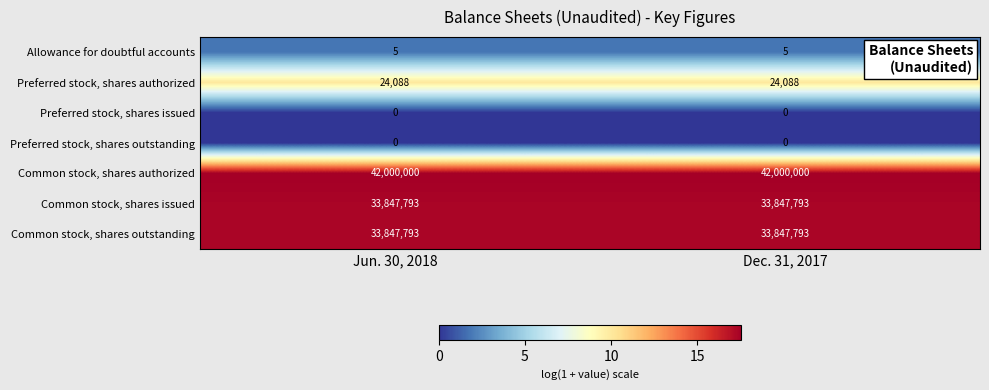

Reading left to right, transcribe all the data shown in this chart.

Allowance for doubtful accounts: Jun. 30, 2018=5	Dec. 31, 2017=5
Preferred stock, shares authorized: Jun. 30, 2018=24088	Dec. 31, 2017=24088
Preferred stock, shares issued: Jun. 30, 2018=0	Dec. 31, 2017=0
Preferred stock, shares outstanding: Jun. 30, 2018=0	Dec. 31, 2017=0
Common stock, shares authorized: Jun. 30, 2018=42000000	Dec. 31, 2017=42000000
Common stock, shares issued: Jun. 30, 2018=33847793	Dec. 31, 2017=33847793
Common stock, shares outstanding: Jun. 30, 2018=33847793	Dec. 31, 2017=33847793